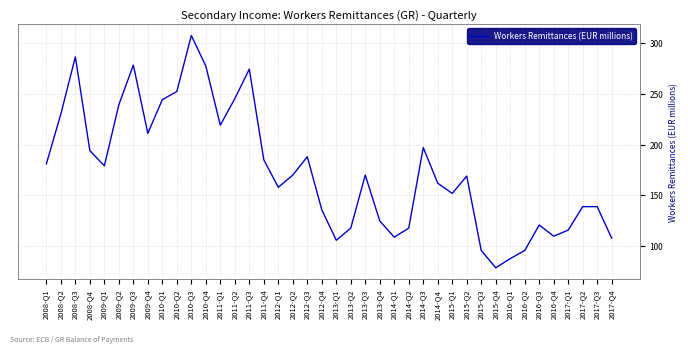

Does the chart display data point markers on the line(s)?

No